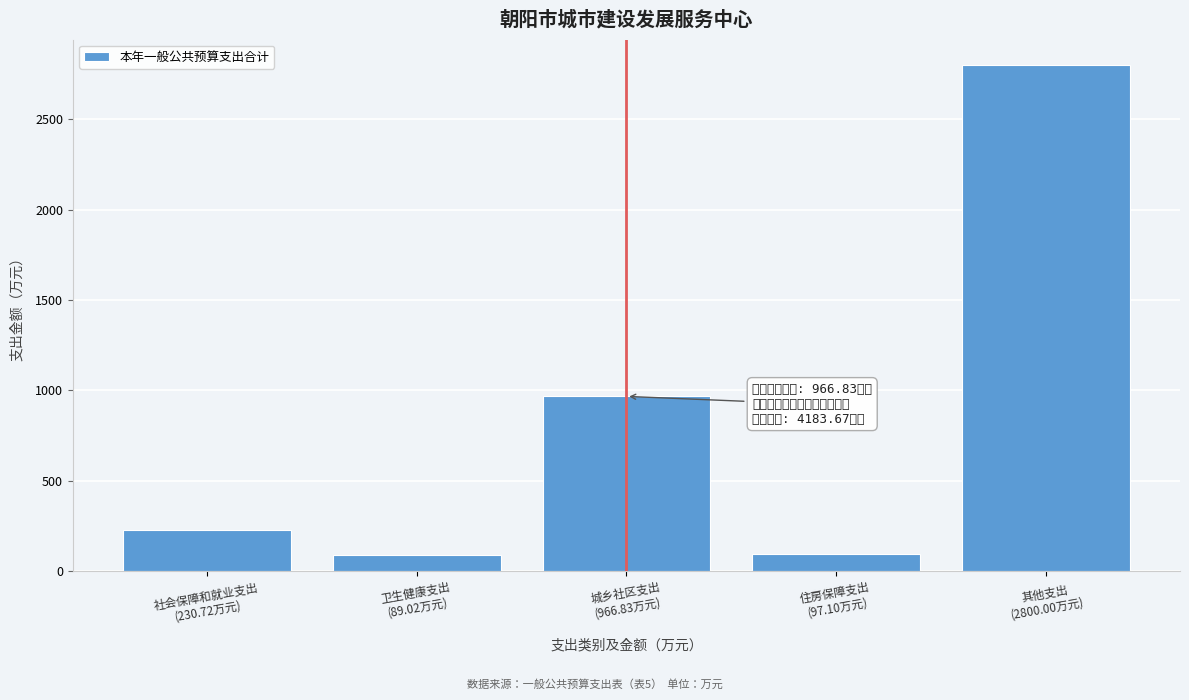

What is the greatest value displayed?

2800.0